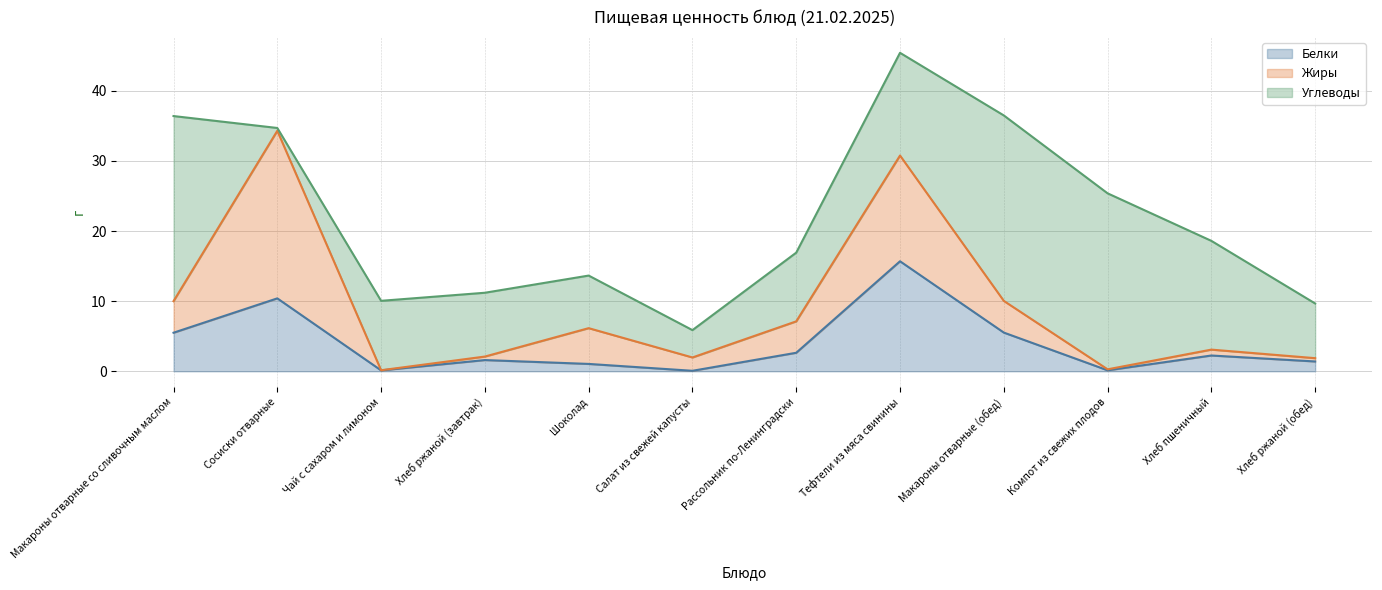

At Чай с сахаром и лимоном, list the series in order from largest to smallest.

Углеводы, Белки, Жиры